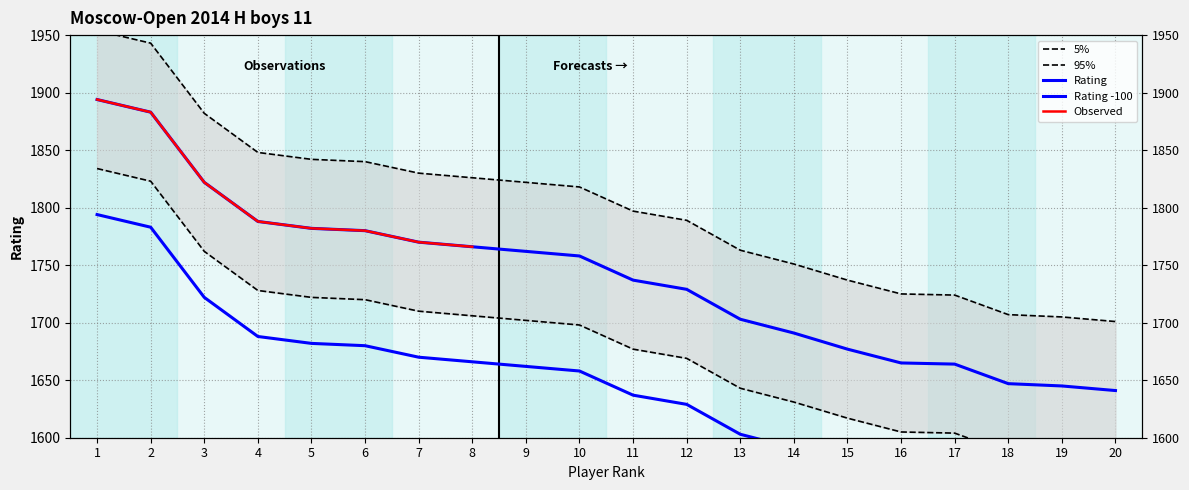

What value does the data have at 13?

1763